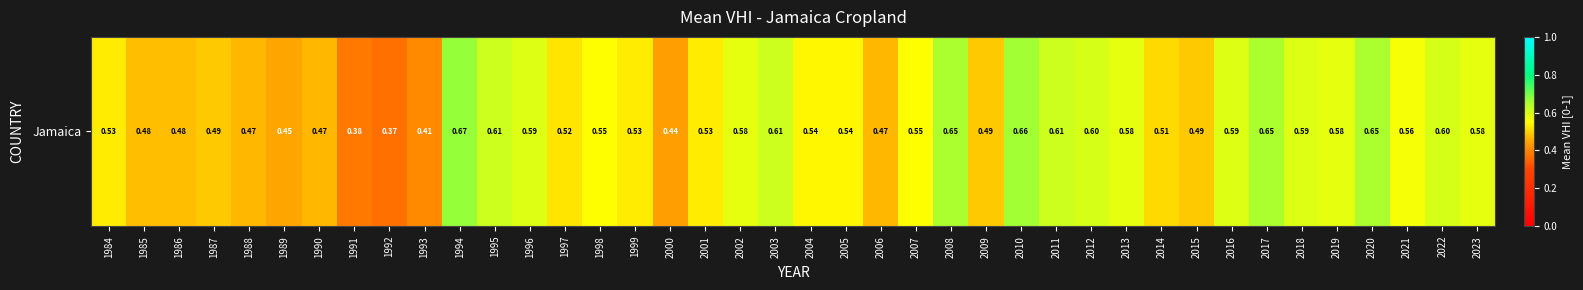

Rank the categories by value from highest to lowest.

1994, 2010, 2008, 2017, 2020, 1995, 2003, 2011, 2012, 2022, 1996, 2016, 2018, 2002, 2013, 2019, 2023, 2021, 1998, 2007, 2004, 2005, 1984, 1999, 2001, 1997, 2014, 1987, 2009, 2015, 1985, 1986, 1988, 1990, 2006, 1989, 2000, 1993, 1991, 1992